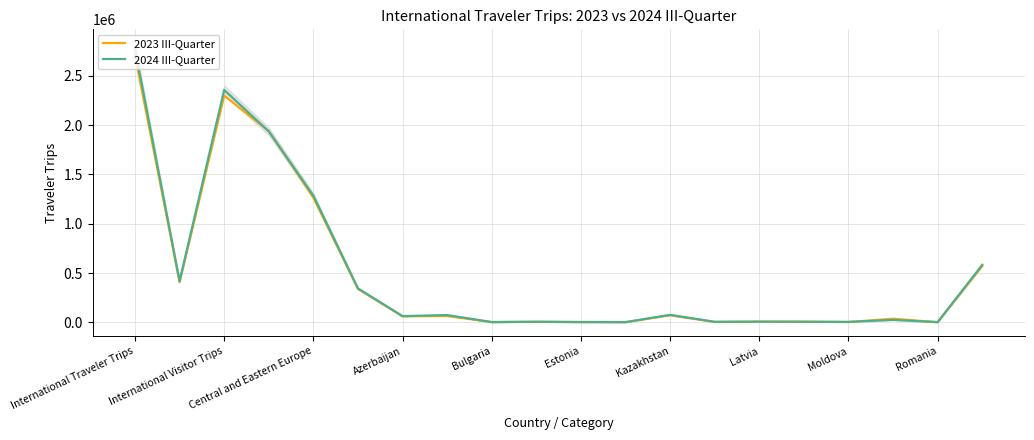

What is the difference between the maximum and minimum values in the 2024 III-Quarter series?

2771098